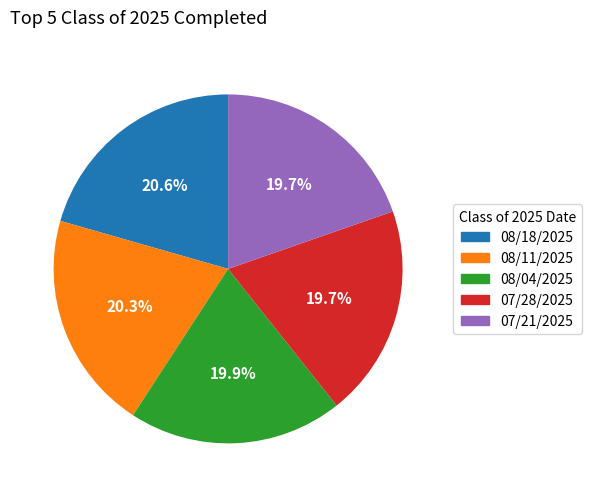

Does 07/21/2025 account for over 50% of the chart?

No